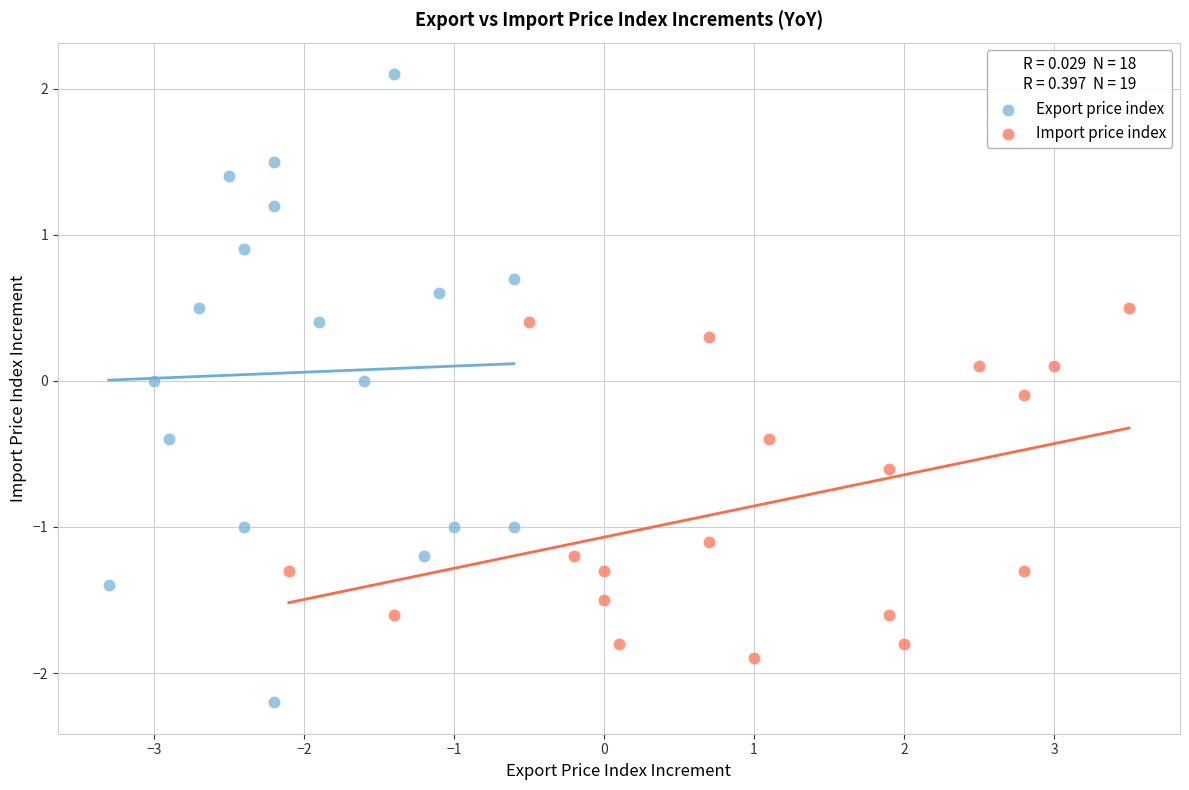

Which series has the largest Y range (max minus min)?

Export price index